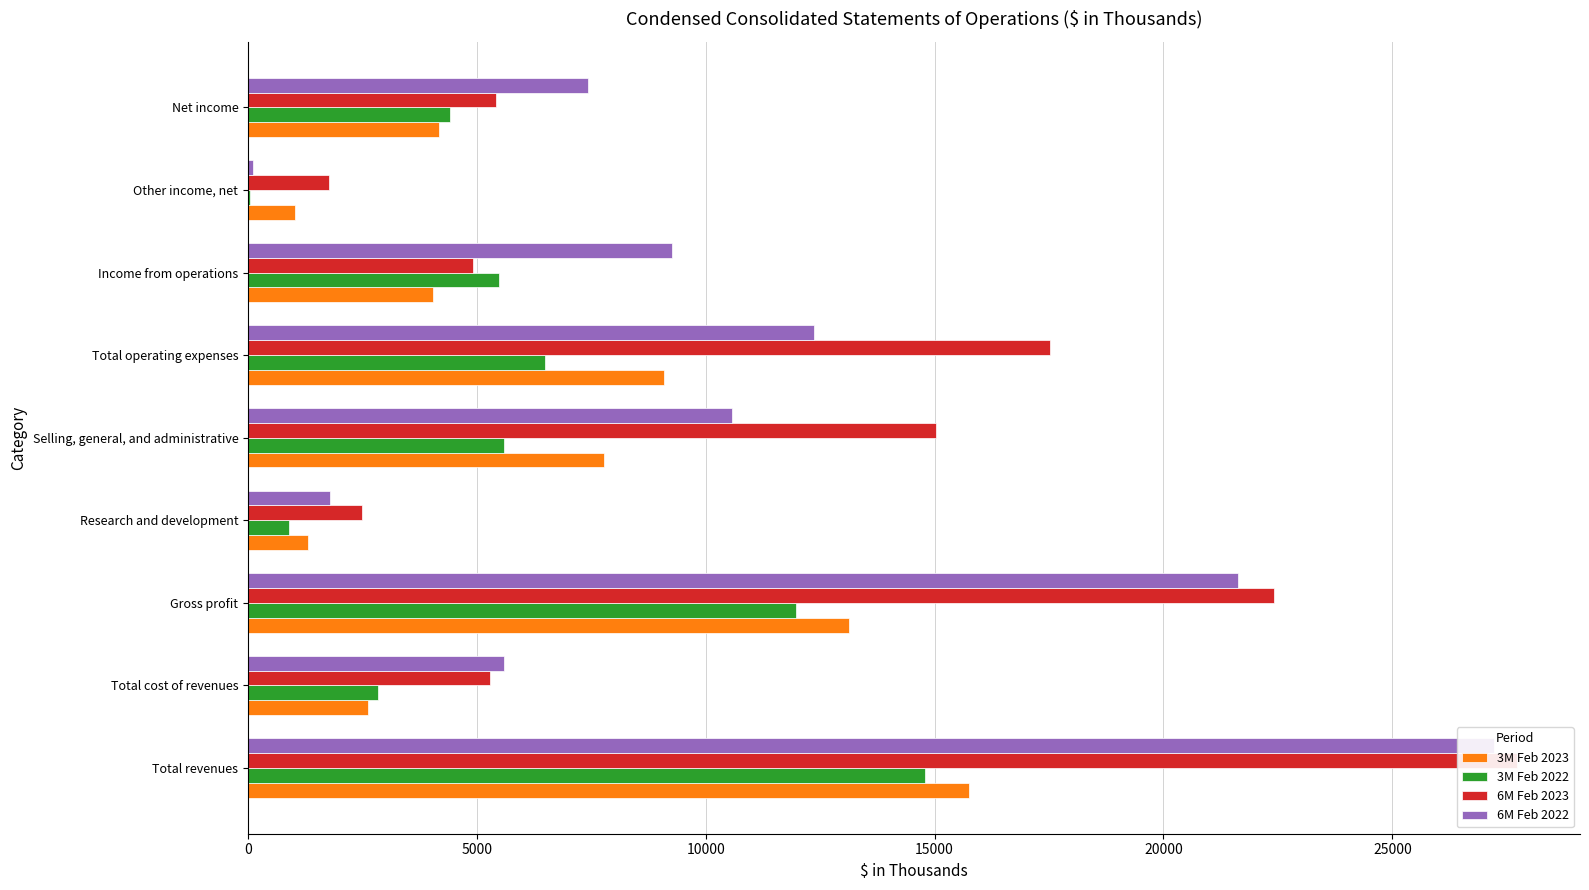

How many bars are there in total?

36